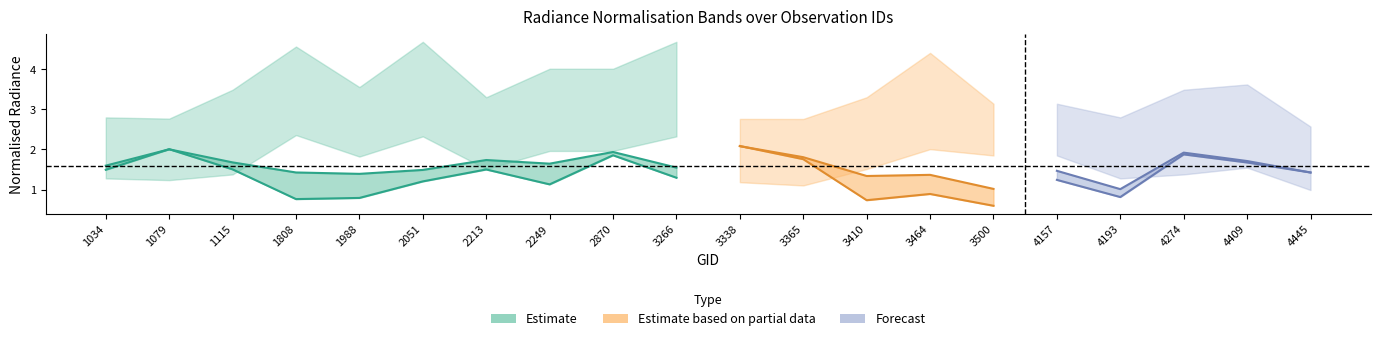

Rank the categories by rade9_mult_nadir_norm value from highest to lowest.

3338, 1079, 4274, 2870, 3365, 4409, 1115, 2213, 1034, 4445, 3266, 4157, 2051, 2249, 3464, 4193, 1988, 1808, 3410, 3500